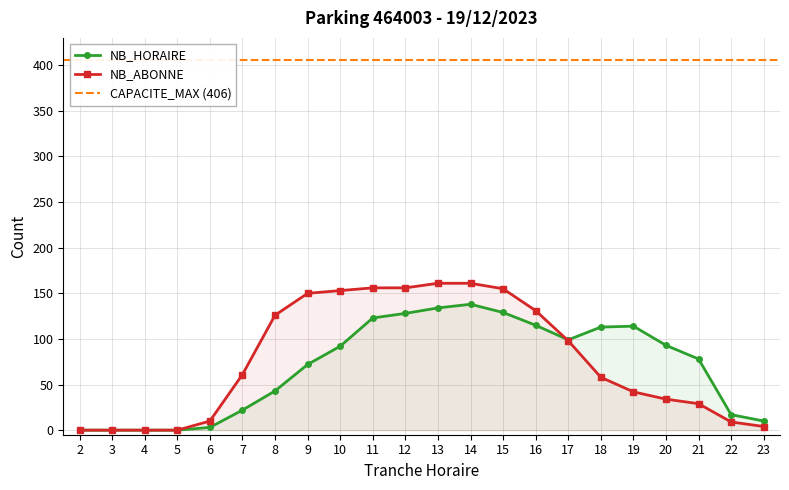

The value of NB_HORAIRE at 3 is 0. True or false?

True